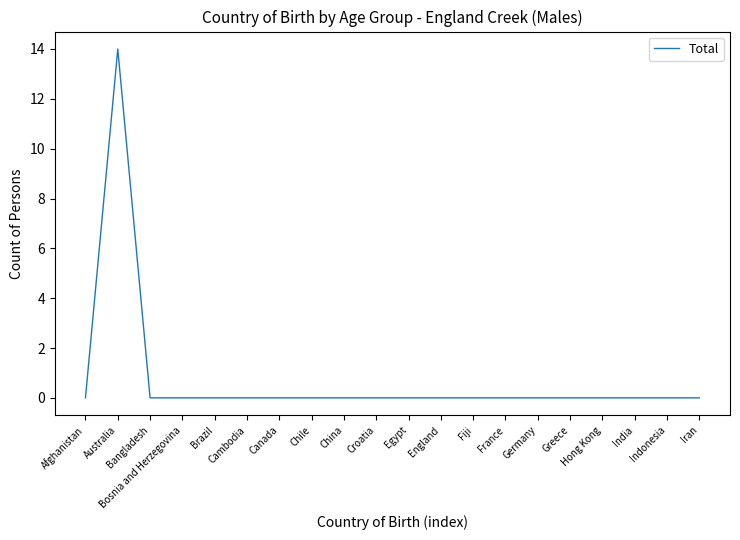

The value at Australia is 19. True or false?

False